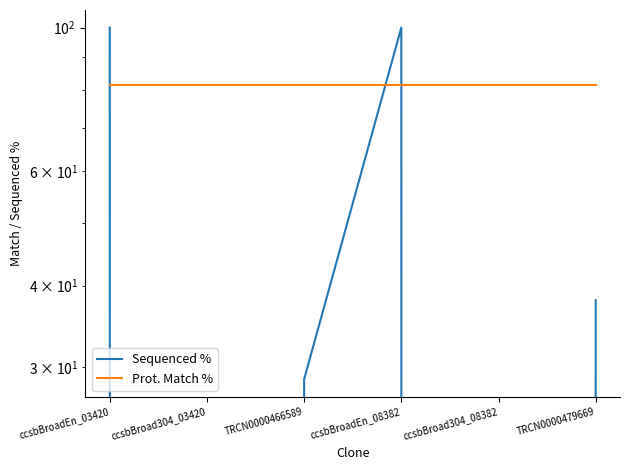

At which label does Prot. Match % reach its peak?

ccsbBroadEn_03420